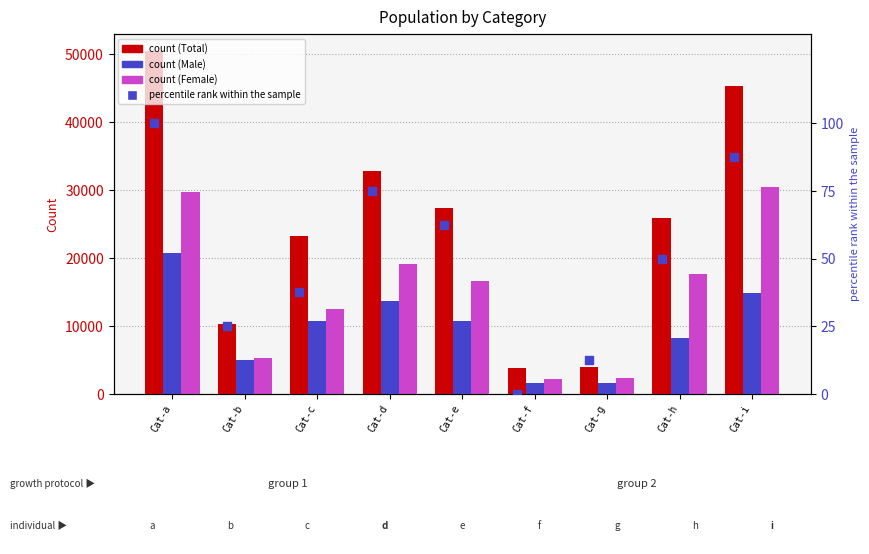

Which series contains the lowest Y value?

percentile rank within the sample